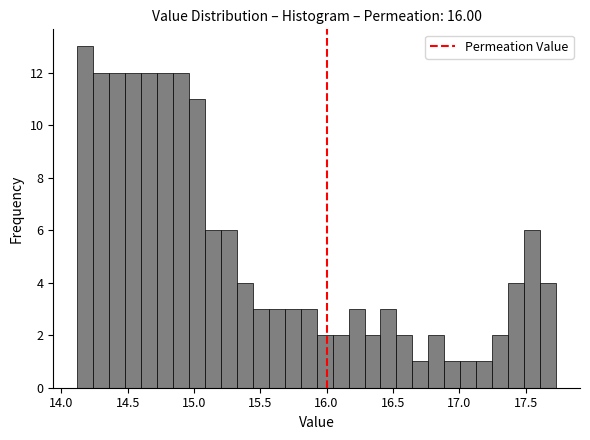

Around what value on the x-axis is the tallest bar? Give the approximate position of its centre, as read against the axis.

14.20